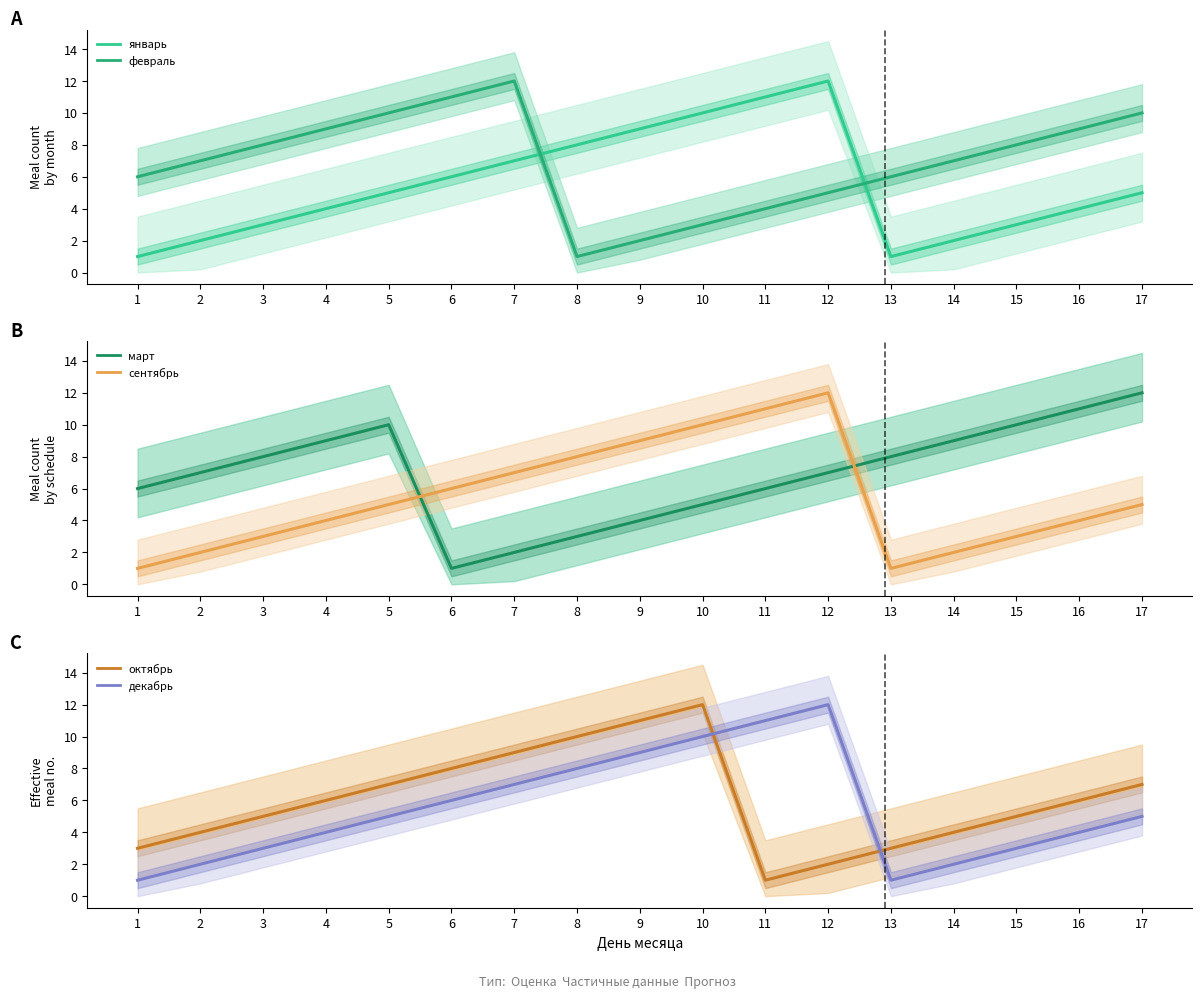

What is the difference between the highest and lowest values at 12?

10